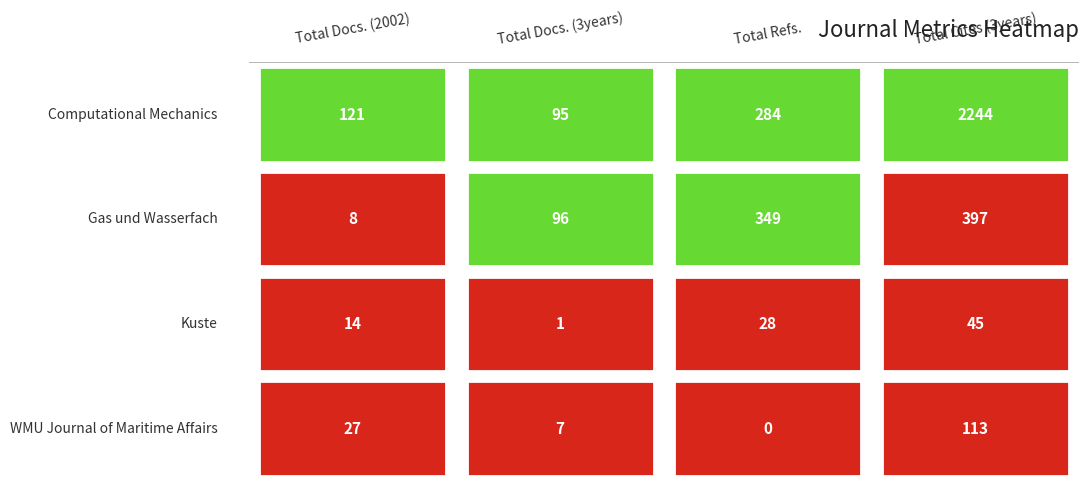

How many positive values does the WMU Journal of Maritime Affairs series have?

3